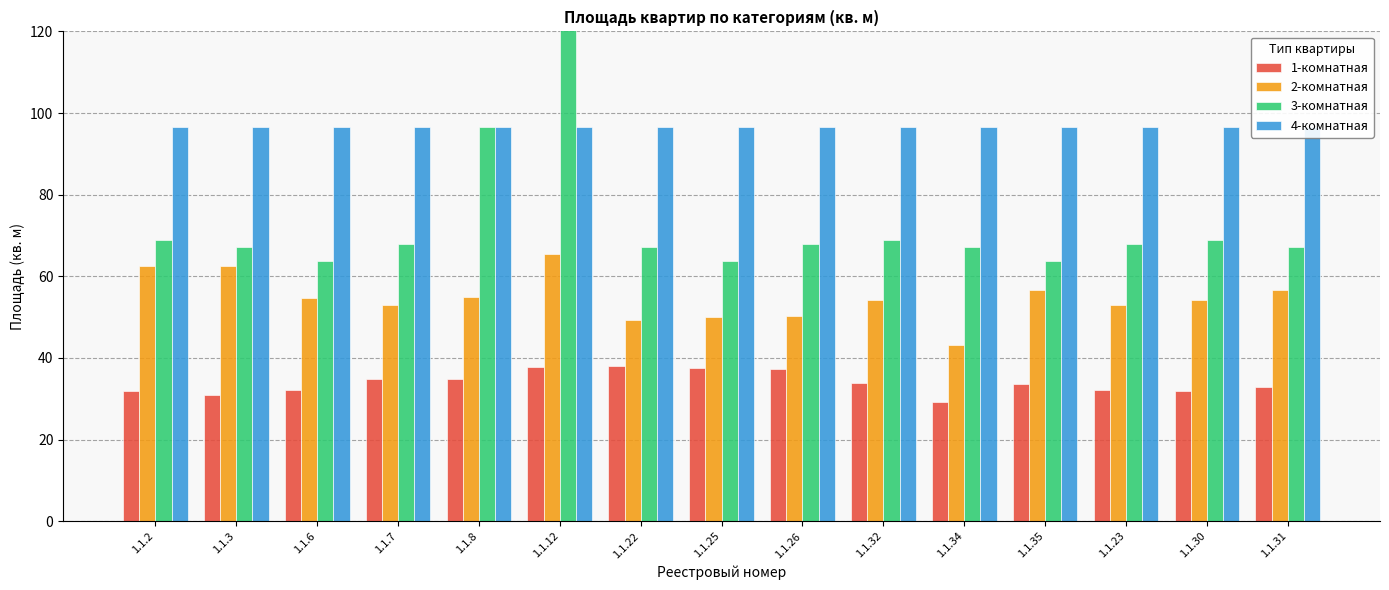

Is the value of 2-комнатная at 1.1.8 greater than the value of 1-комнатная at 1.1.3?

Yes